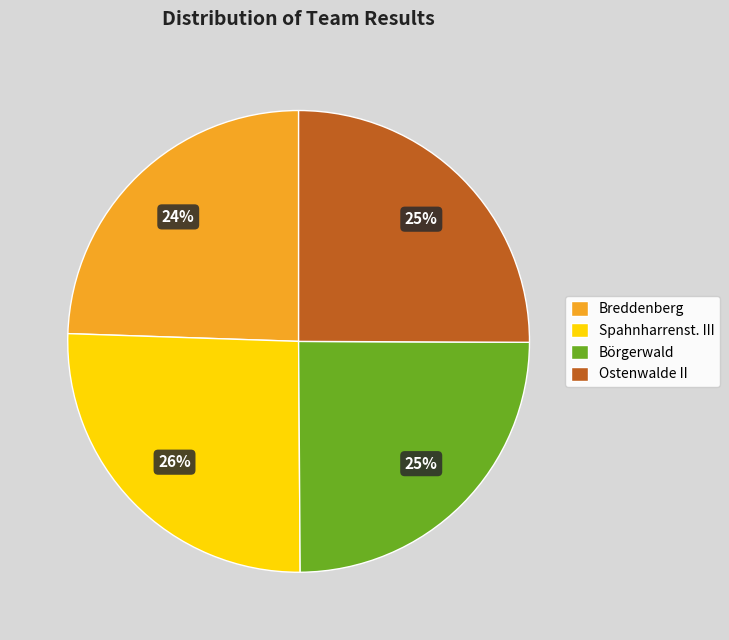

Count the number of slices in the pie.

4